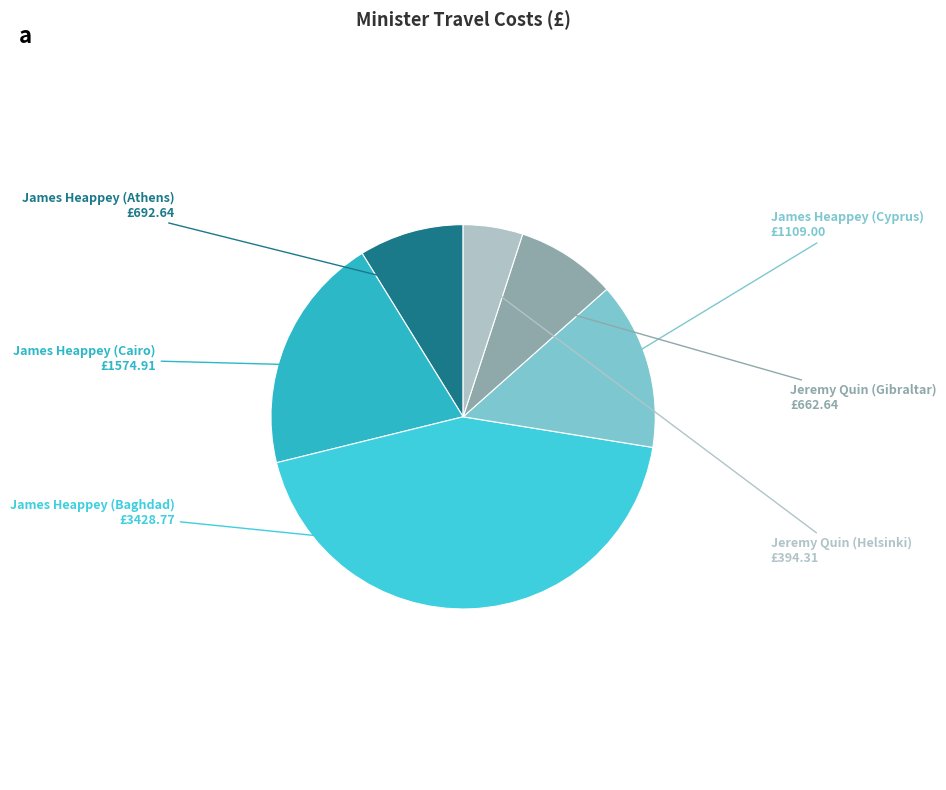

Which slice is the smallest?

Jeremy Quin (Helsinki)